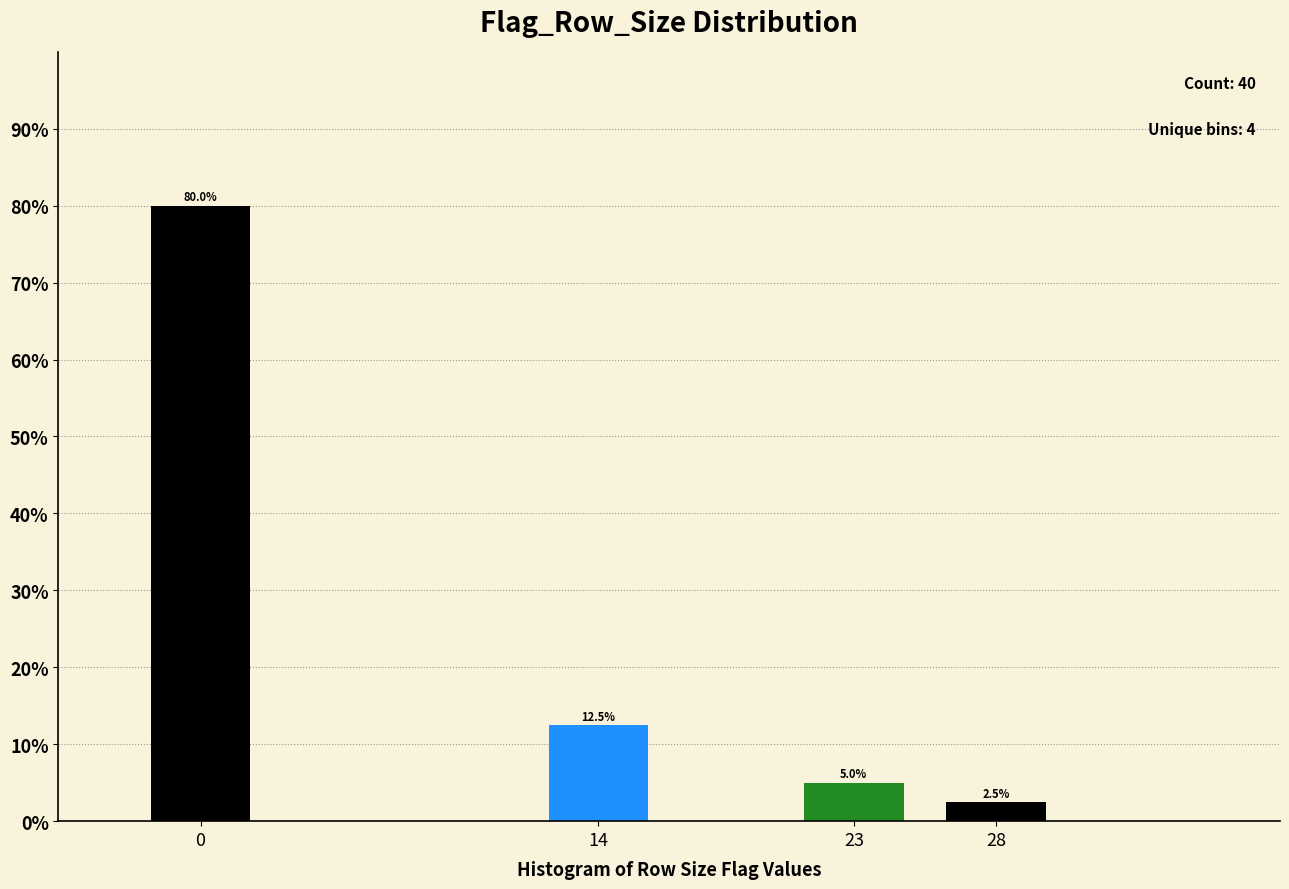

Reading left to right, extract all data points from this chart.

0=80.0	14=12.5	23=5.0	28=2.5